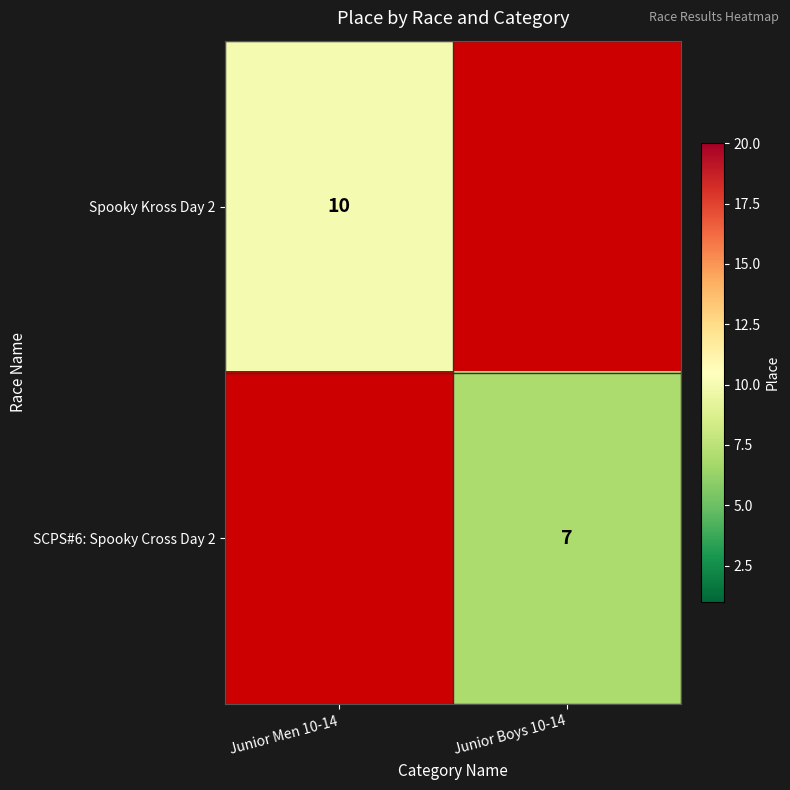

The Spooky Kross Day 2 series shows 10 at Junior Men 10-14. True or false?

True